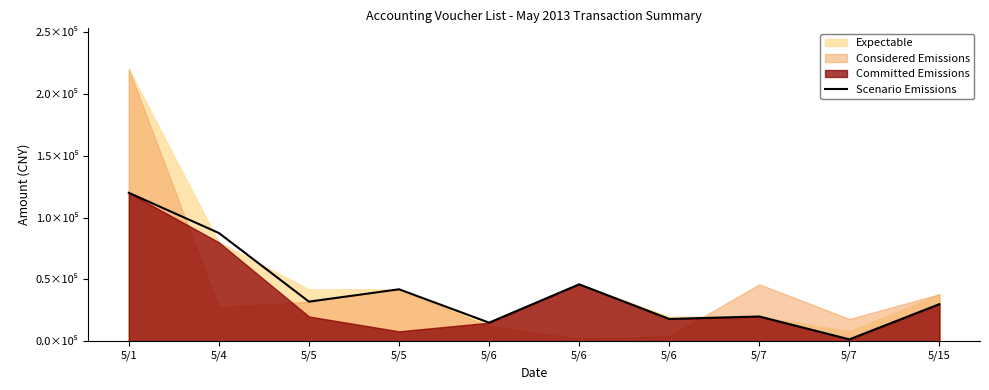

What is the difference between the maximum and minimum values?

118500